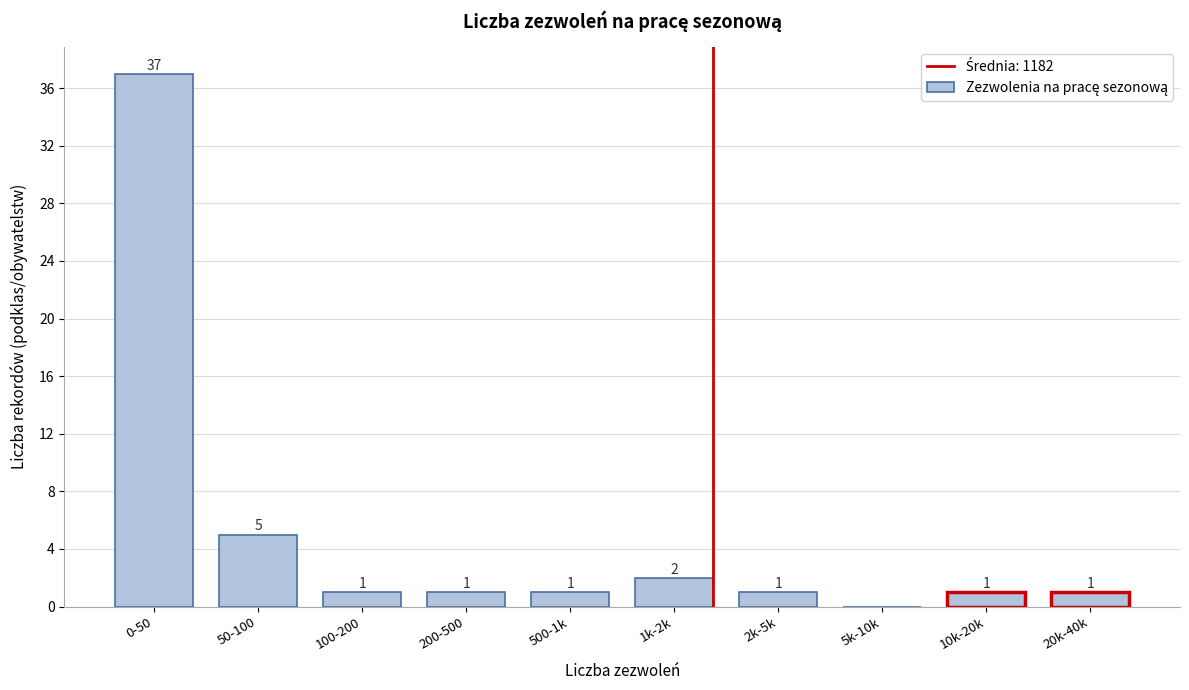

Reading left to right, extract all data points from this chart.

0-50=37	50-100=5	100-200=1	200-500=1	500-1k=1	1k-2k=2	2k-5k=1	5k-10k=0	10k-20k=1	20k-40k=1